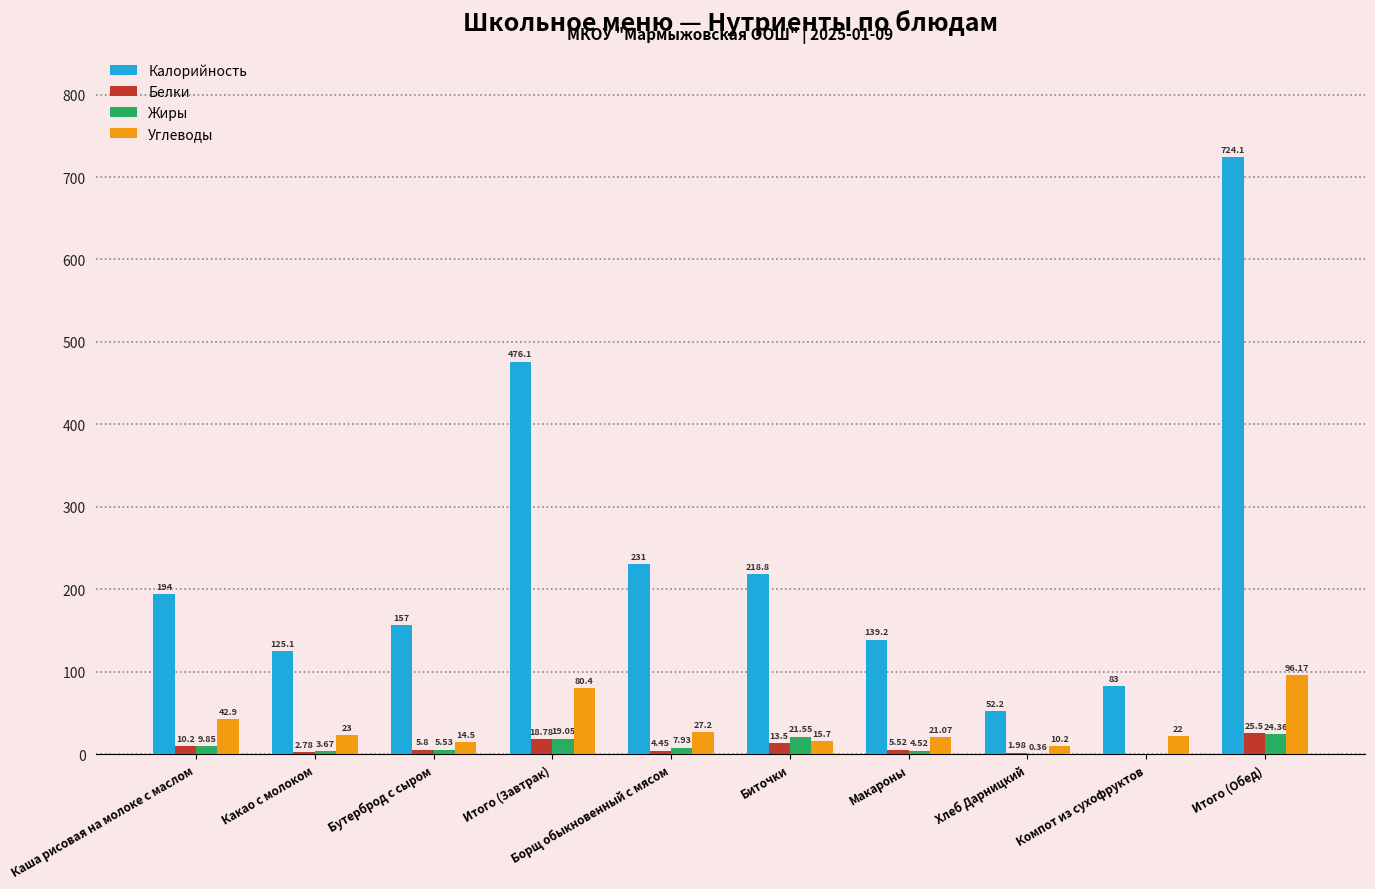

Are the bars grouped side by side (vs. stacked)?

Yes